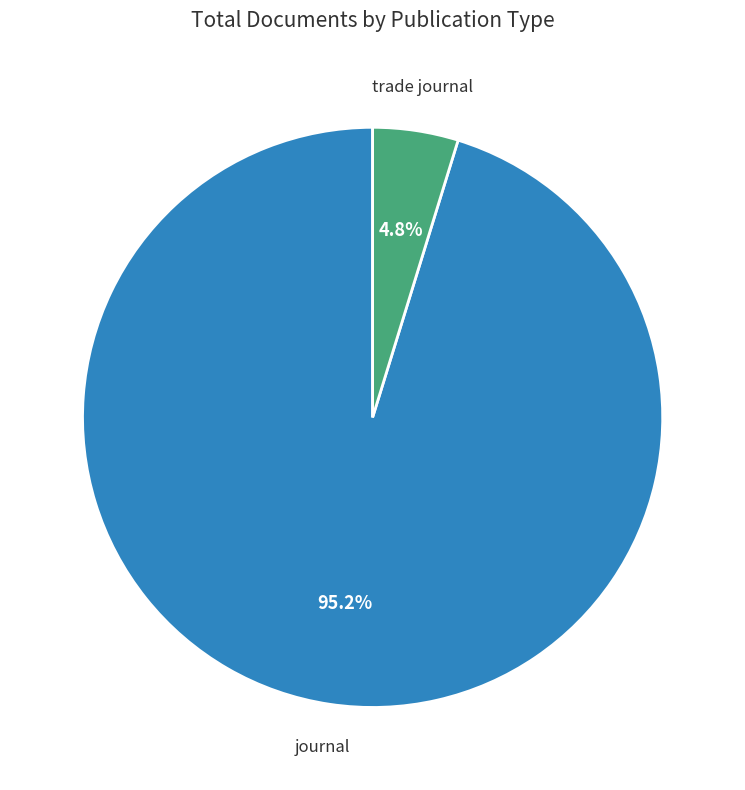

Is there a majority slice in this chart?

Yes